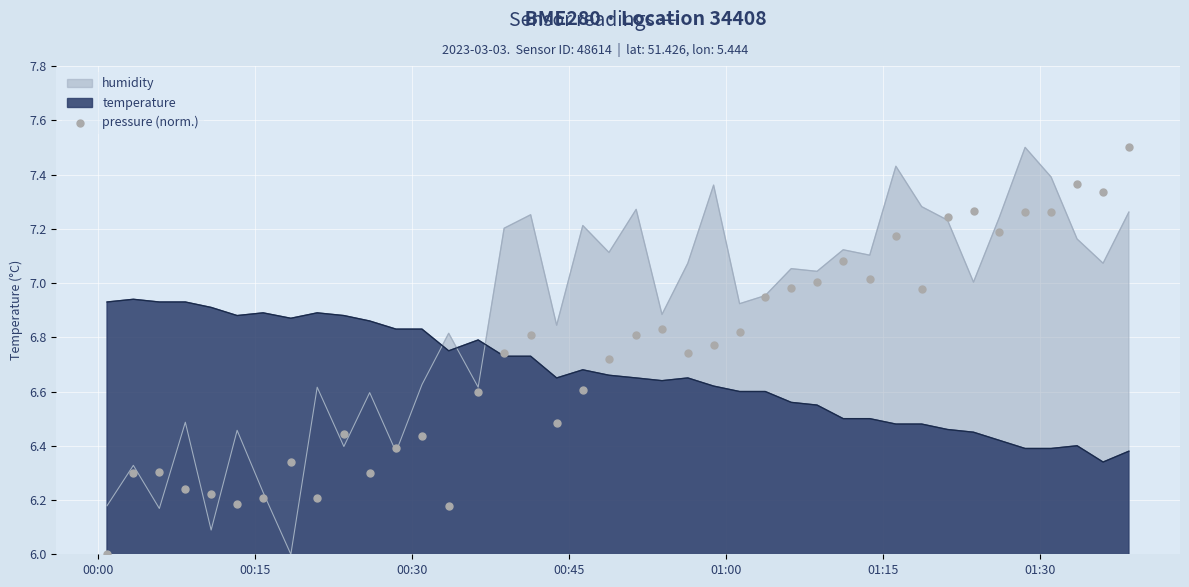

How many times do temperature and humidity cross each other?

3